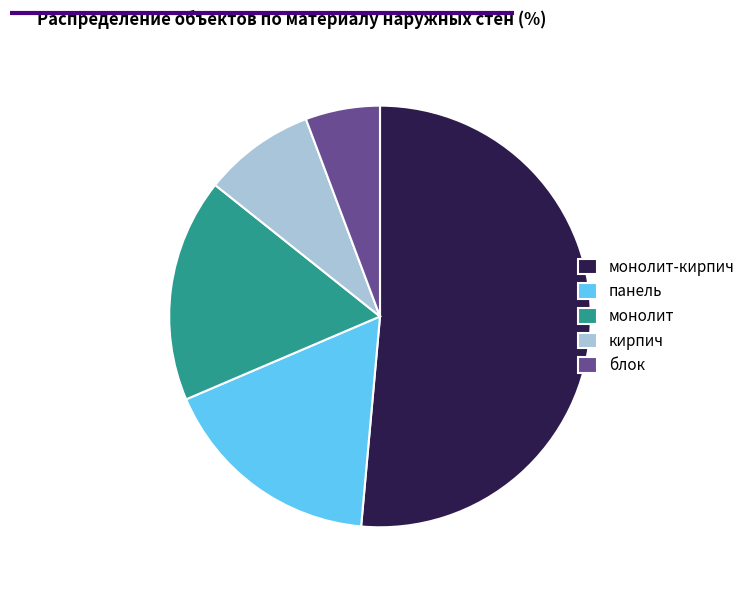

The блок slice represents 1% of the pie. True or false?

False